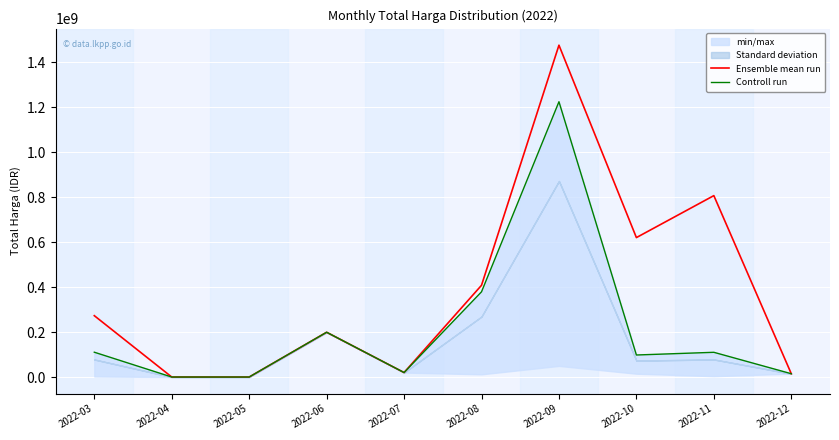

Which category has the highest value in the Ensemble mean run series?

2022-09